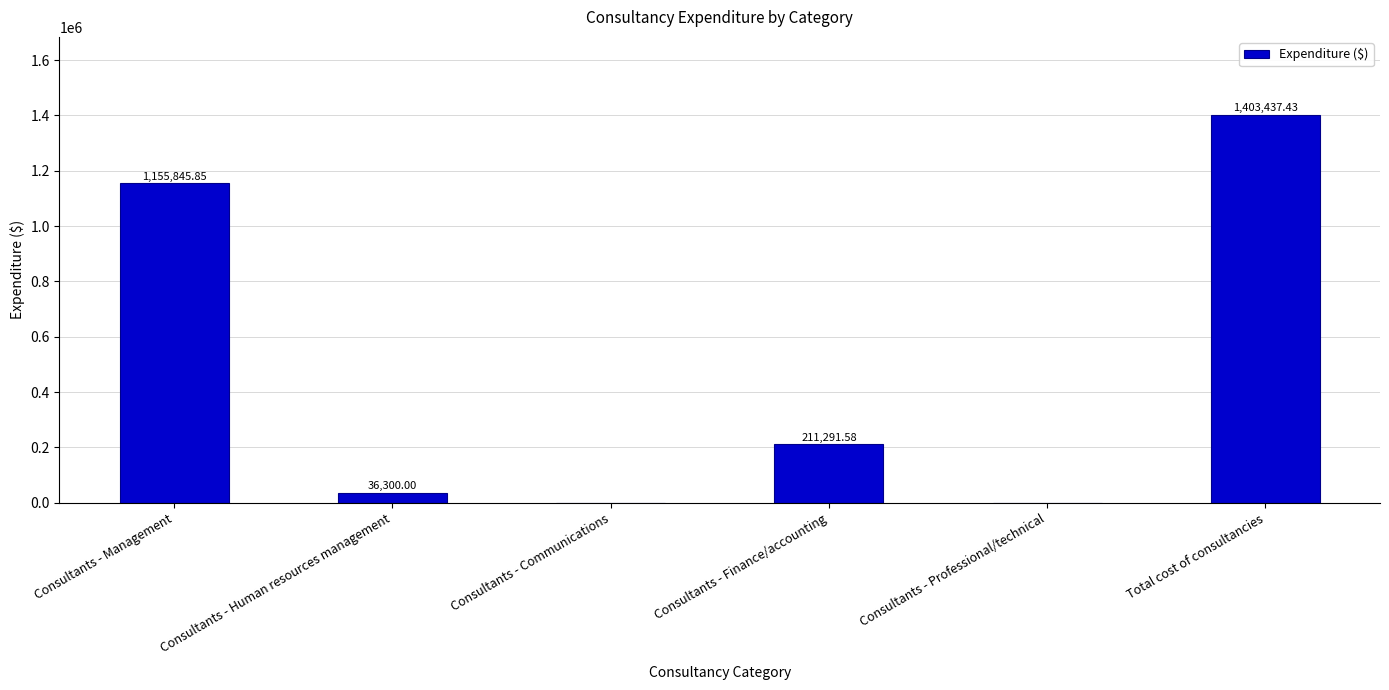

What is the approximate value at Consultants - Finance/accounting?

211291.6